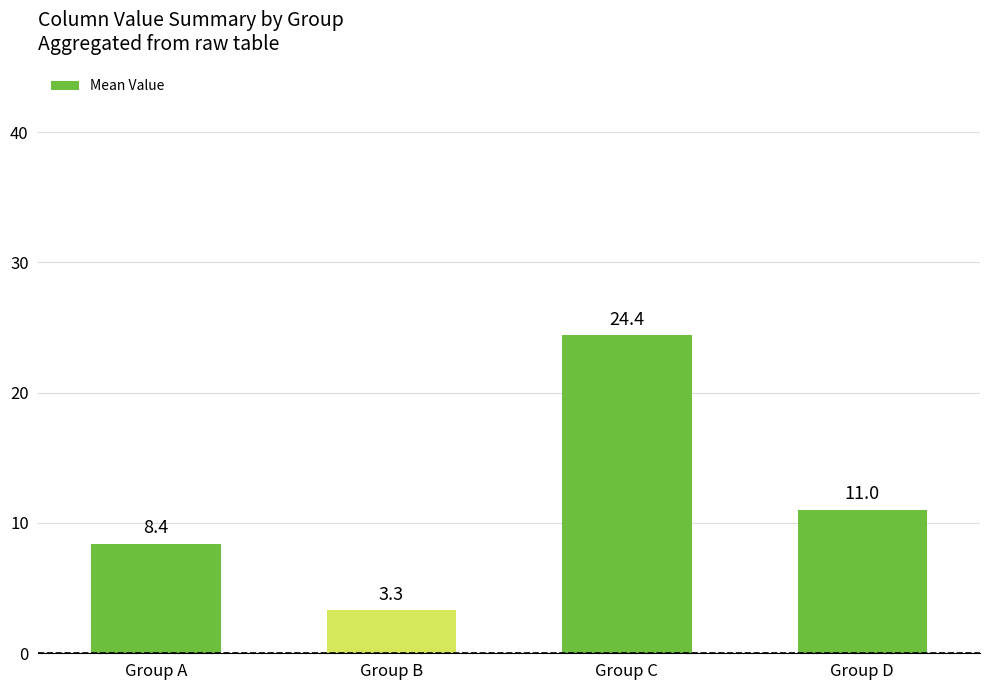

Reading left to right, extract all data points from this chart.

8.4	3.3	24.4	11.0